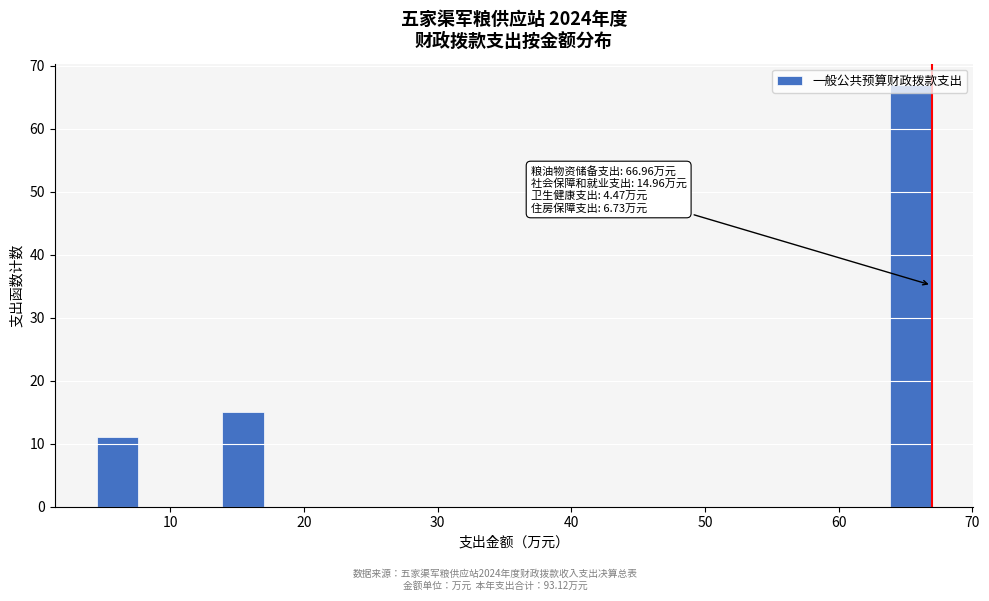

Read against the x-axis, roughly where is the centre of the tallest bar?

65